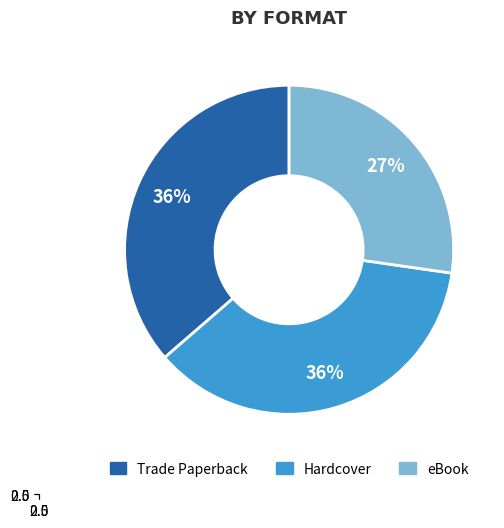

True or false: eBook accounts for 39% of the total.

False